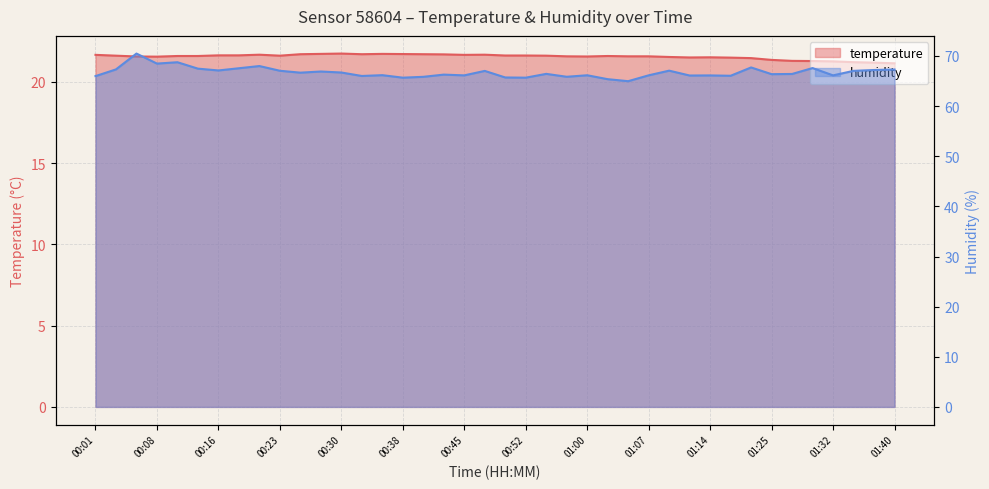

What is the difference between the maximum and minimum values in the humidity series?

5.5